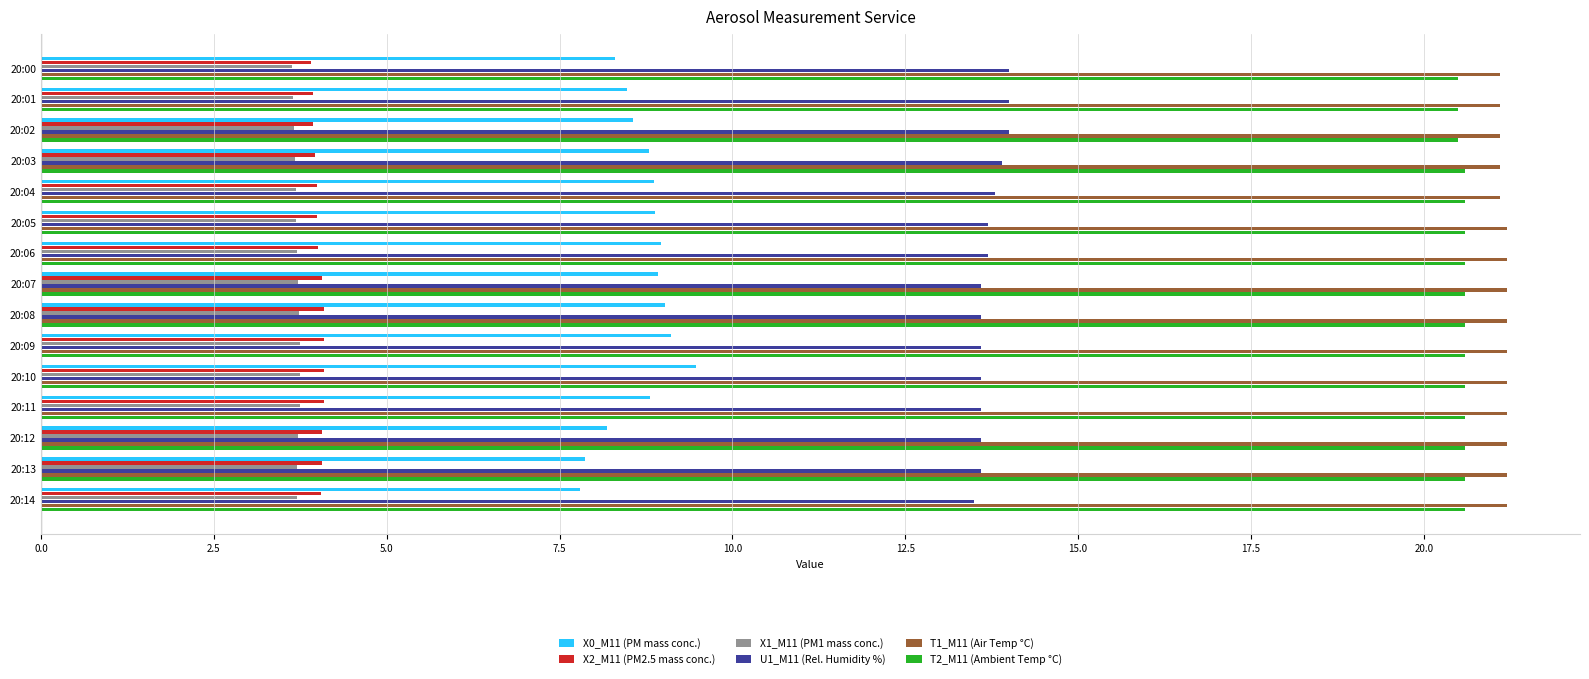

Which series has the largest range (max minus min)?

X0_M11 (PM mass conc.)